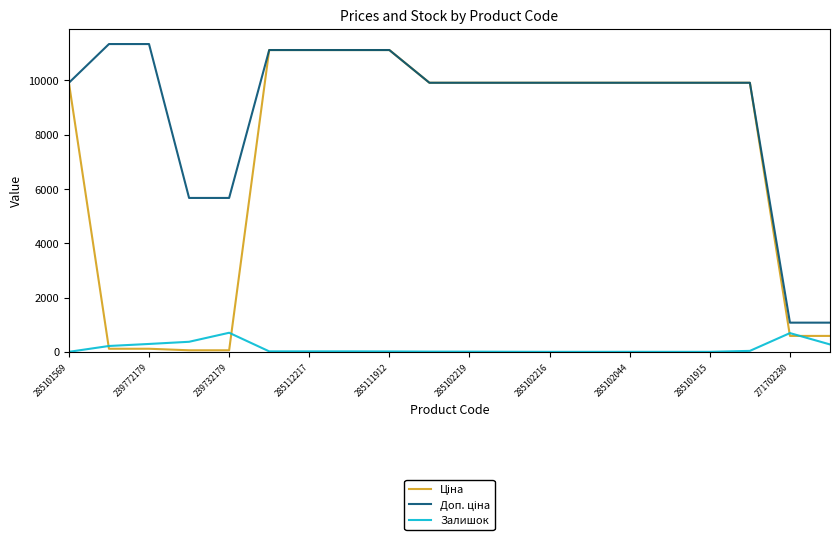

What is the maximum value shown in the chart?

11334.0